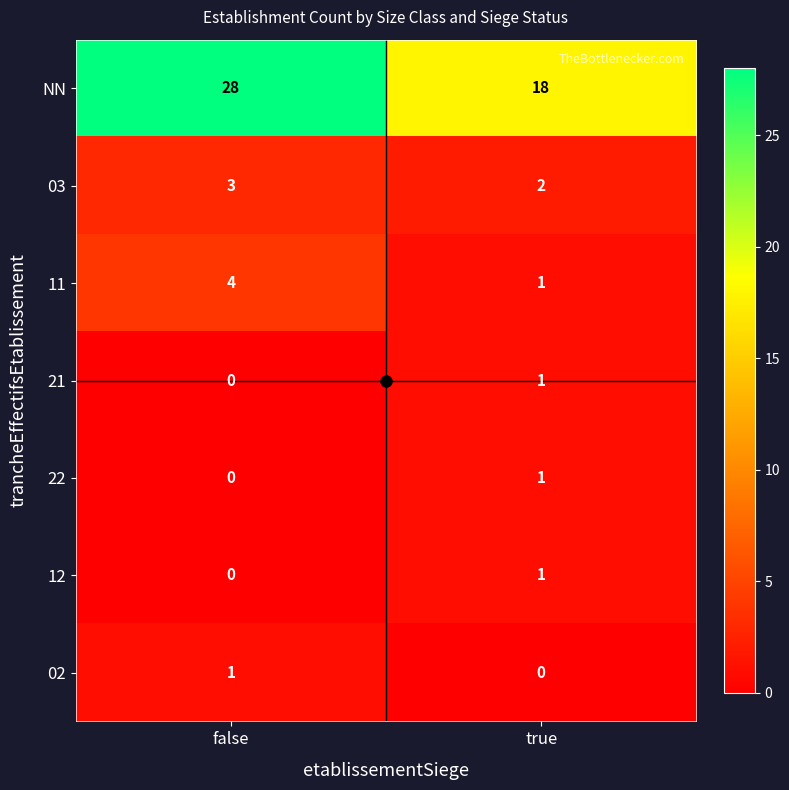

Which series changed the most between false and true?

NN